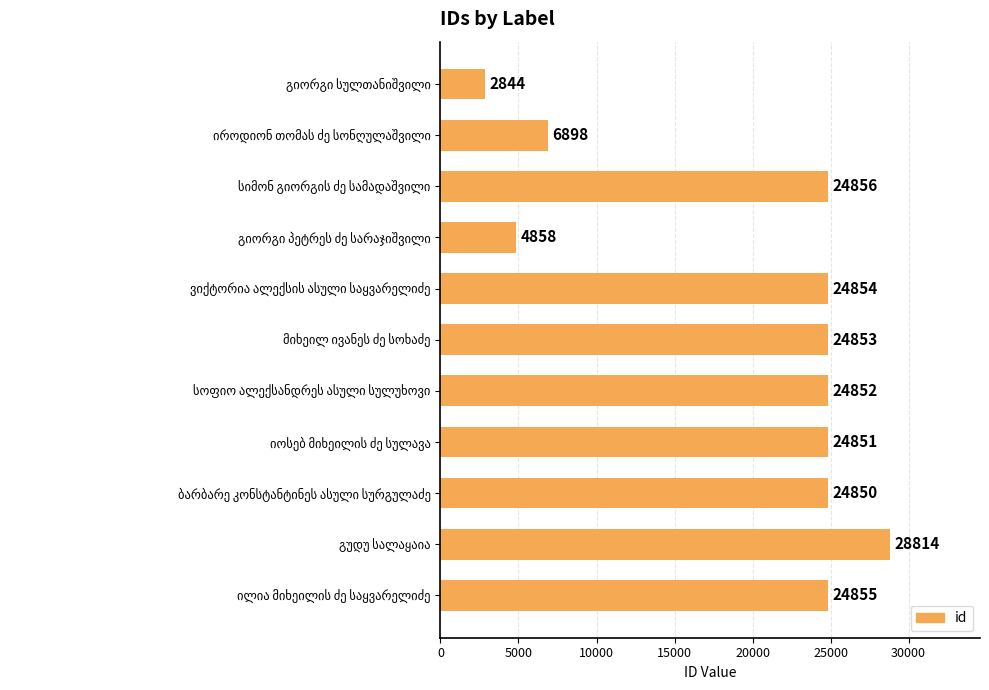

What is the value of the 11th bar from the top?

24855